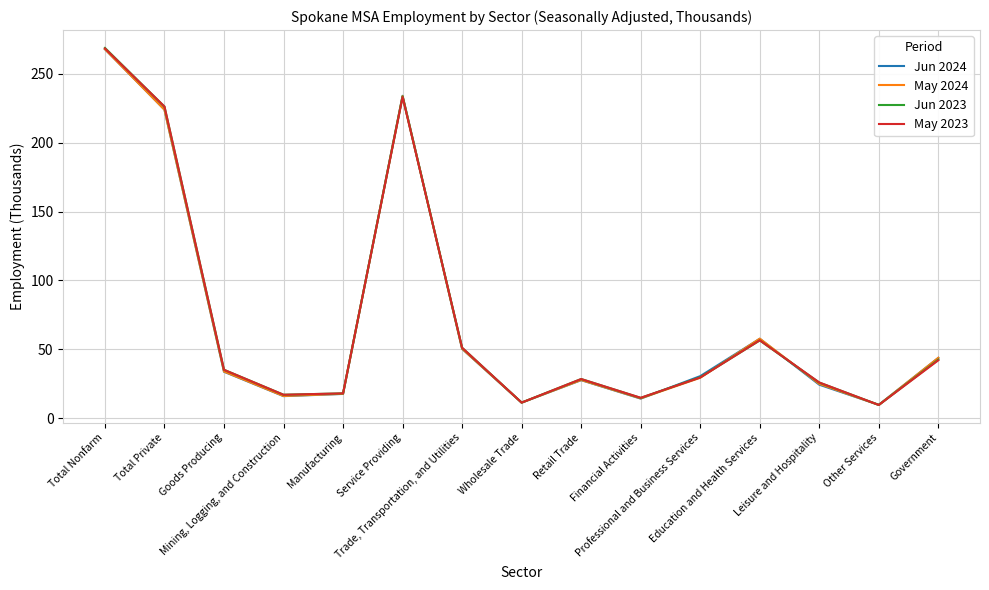

What position from the right is Mining, Logging, and Construction?

12